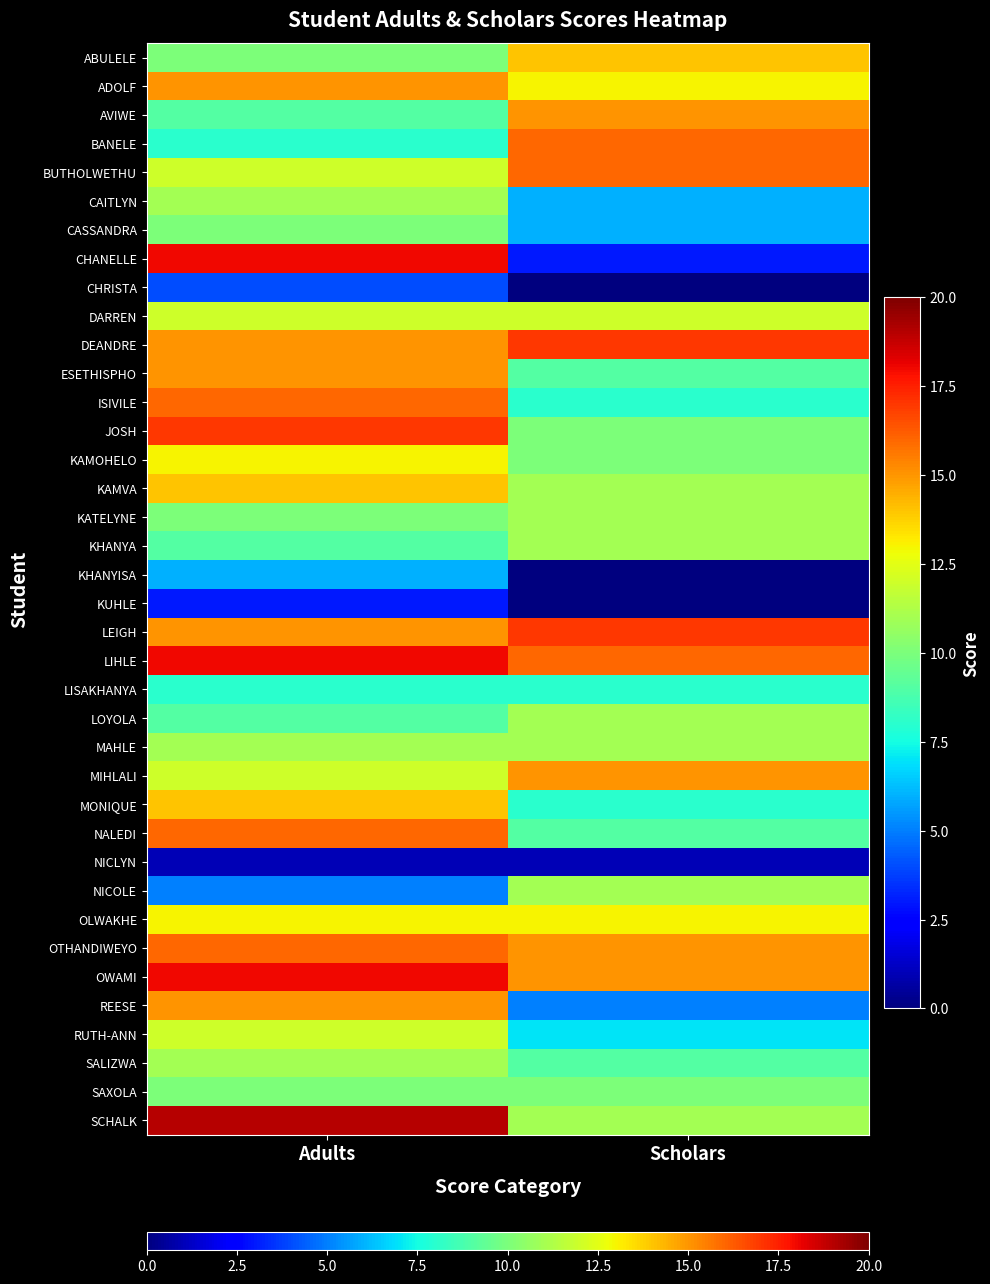

Between Scholars and Adults, which is larger?

Scholars